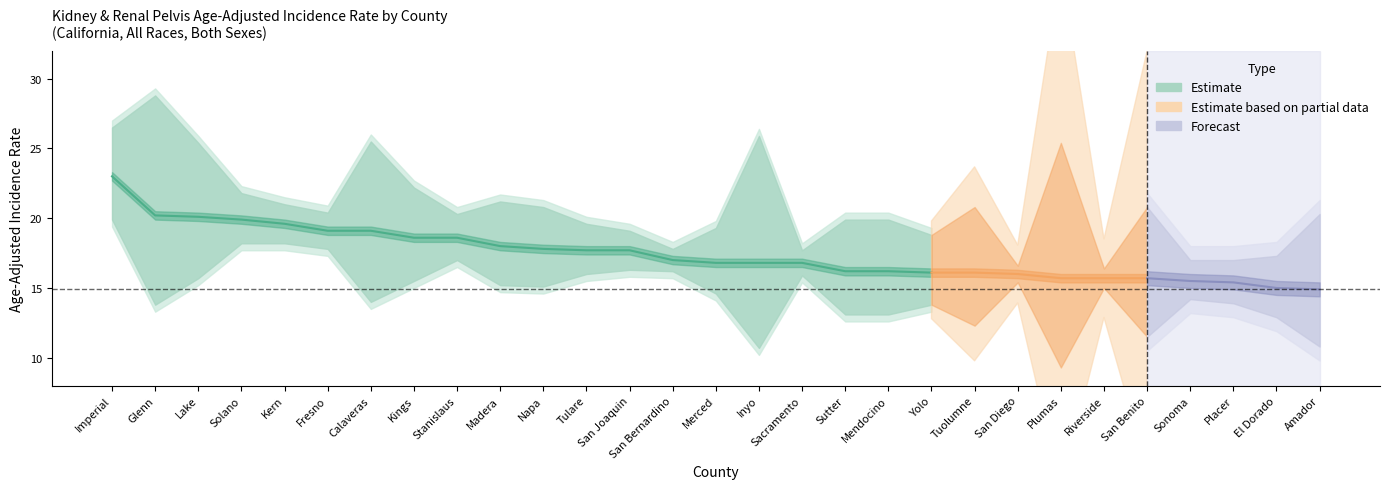

At which label does Rate reach its minimum?

Amador